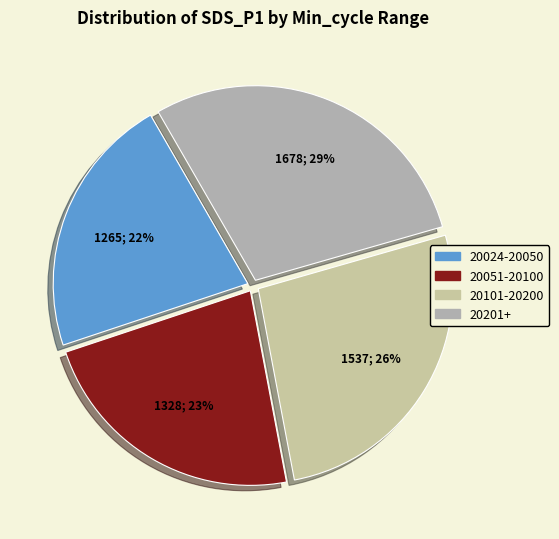

How many segments does this pie chart have?

4